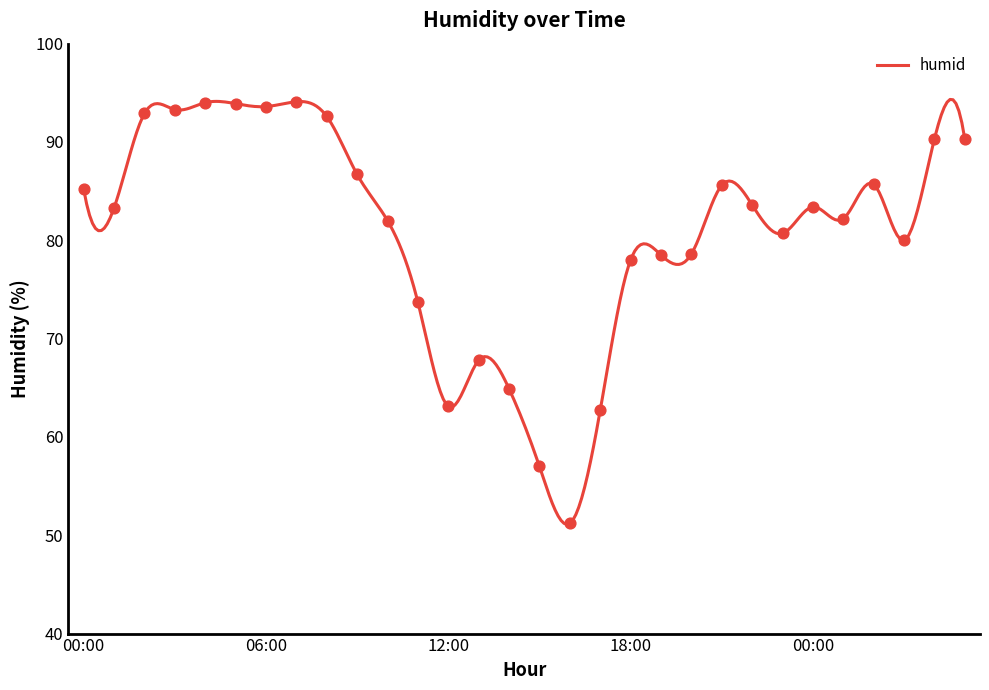

What is the ratio of the value at 08:00 to the value at 10:00?

1.1